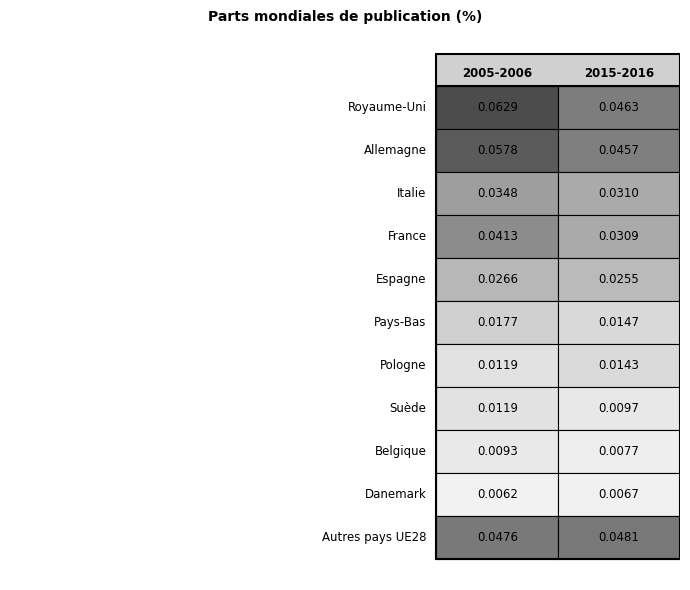

Is it true that Espagne equals 0.0 at 1?

False